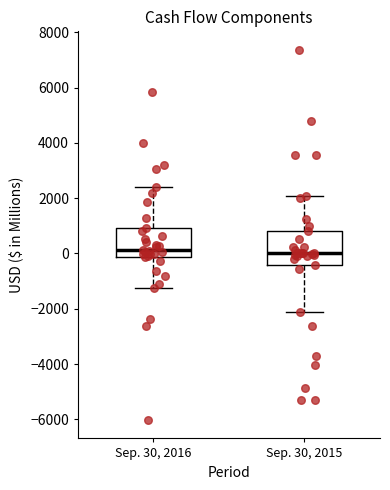

Reading left to right, read every box against the y-axis: the position of its median line, the range the box covers, and the ends of its whiskers. The values are not printed on the chart, so give them approximately, as read against the axis.

Sep. 30, 2016: median 200, box -200 to 1000, whiskers -1200 to 2400
Sep. 30, 2015: median 0, box -400 to 800, whiskers -2200 to 2000